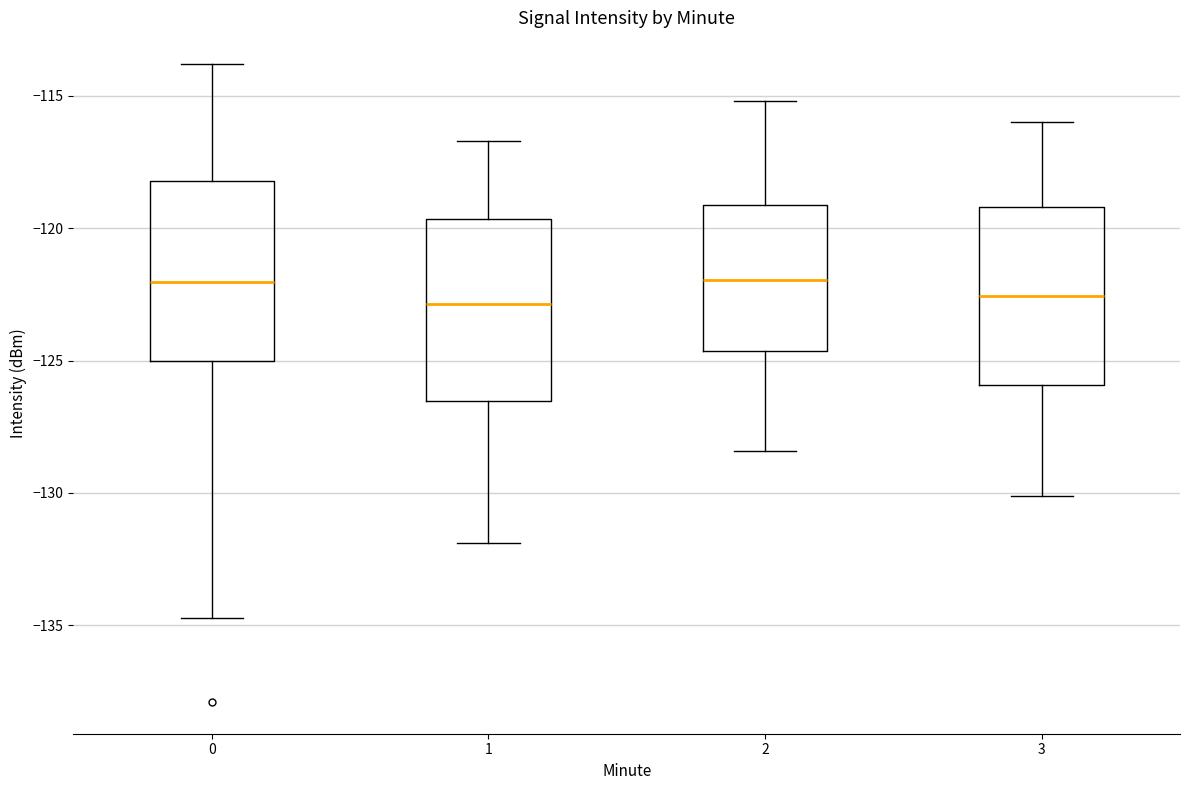

Reading left to right, transcribe this box plot: for each box, give where its median line is, the range the box spans, and where its two whiskers end, as read against the y-axis. The values are not printed on the chart, so give them approximately, as read against the axis.

0: median -122.0, box -125.0 to -118.0, whiskers -134.5 to -114.0
1: median -123.0, box -126.5 to -119.5, whiskers -132.0 to -116.5
2: median -122.0, box -124.5 to -119.0, whiskers -128.5 to -115.0
3: median -122.5, box -126.0 to -119.0, whiskers -130.0 to -116.0